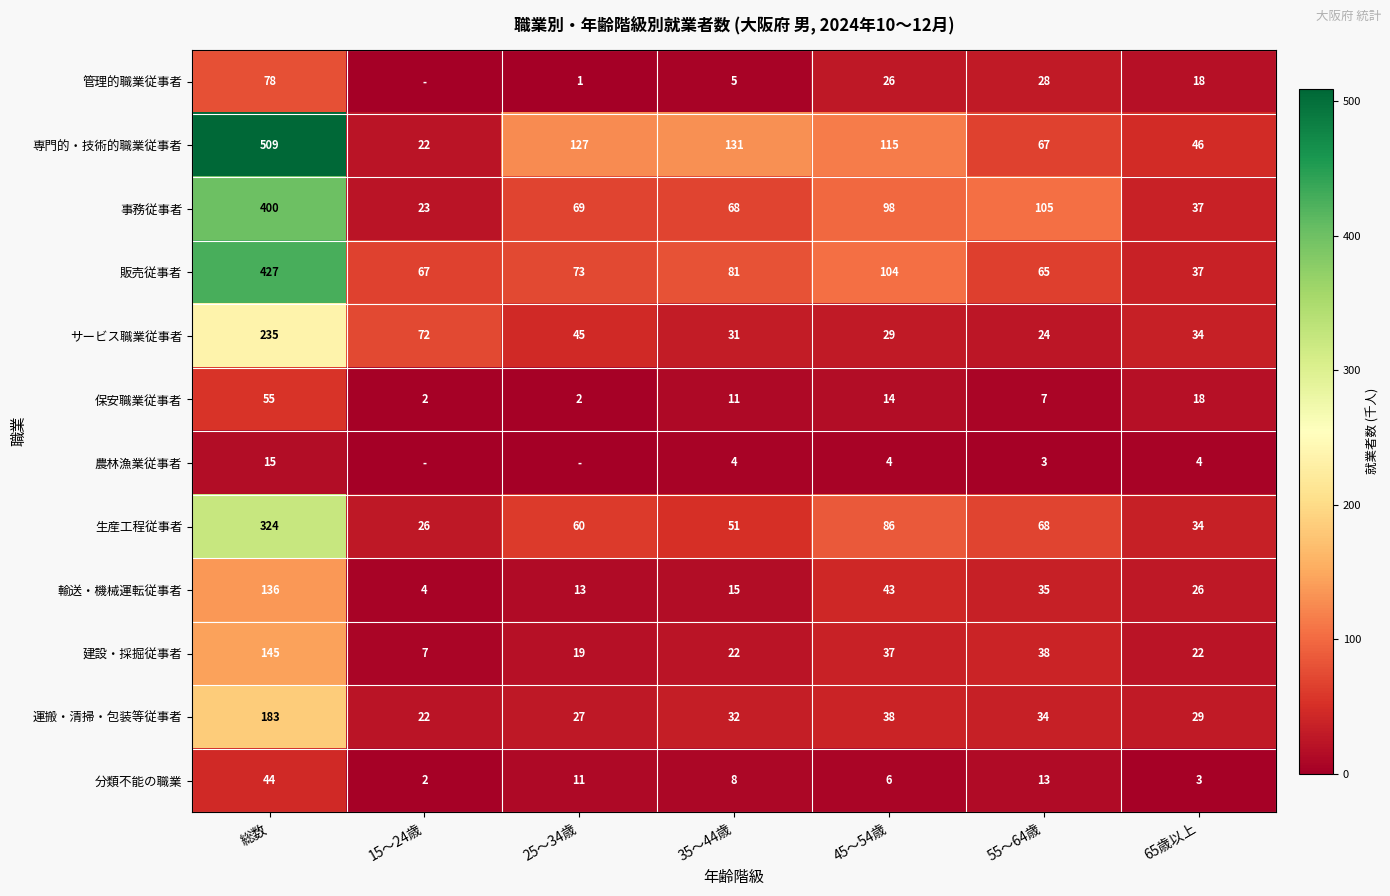

Which category has the highest value in the 販売従事者 series?

総数